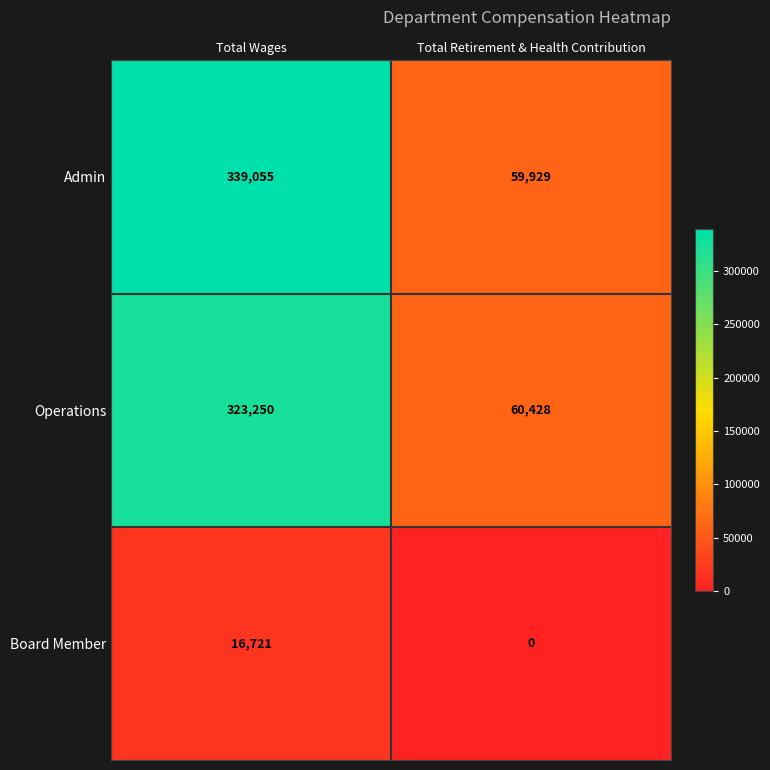

What is the total value across all series at Total Wages?

679026